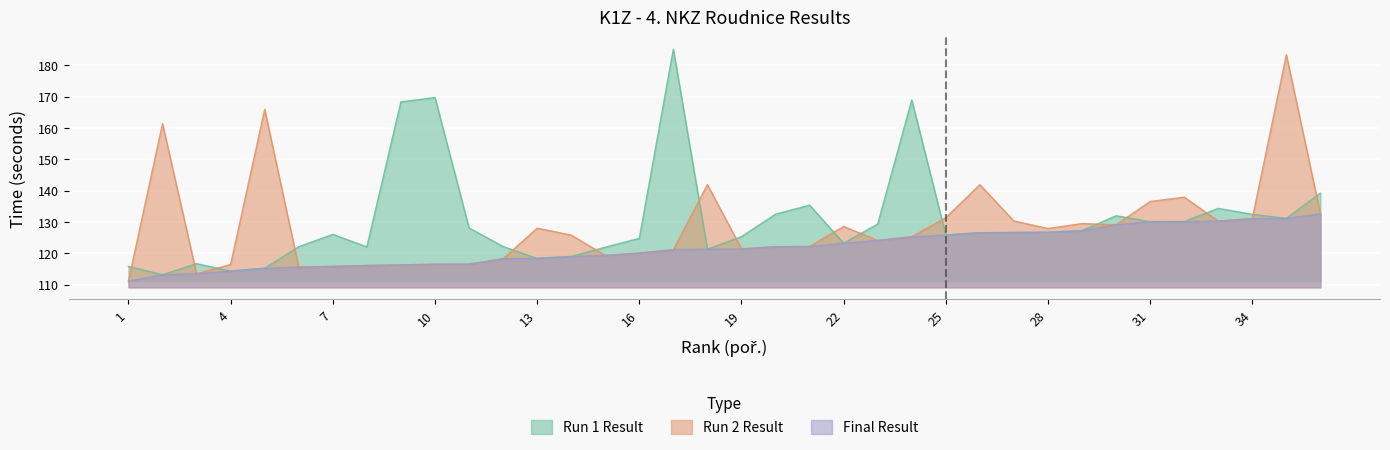

In Run 2 Result, how many points are lower than both neighbors (excluding endpoints)?

8